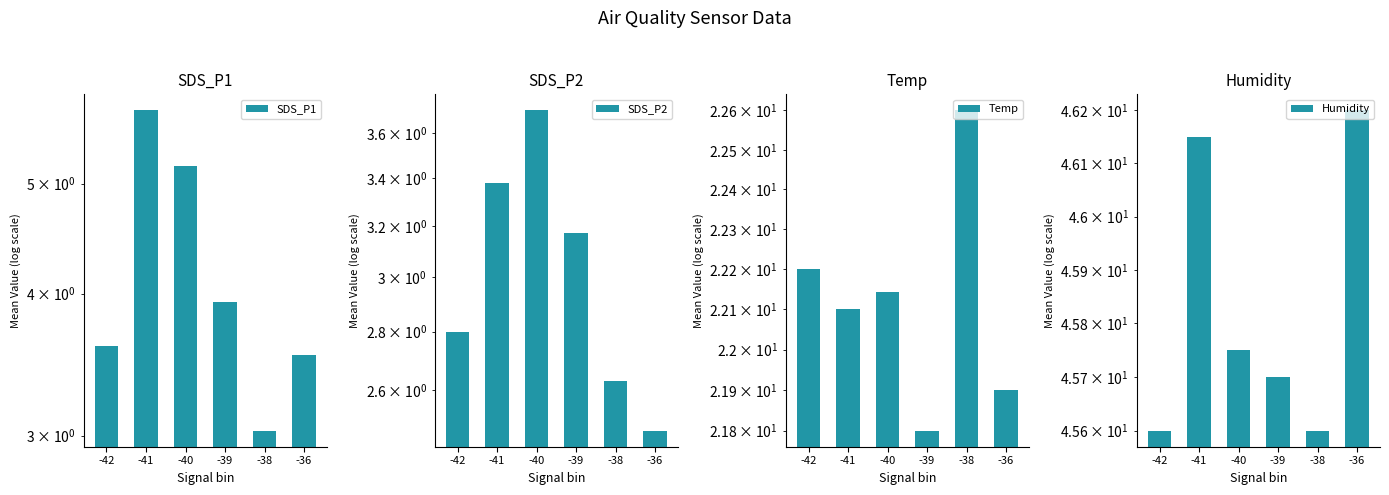

What is the approximate value of Humidity at -41?

46.1